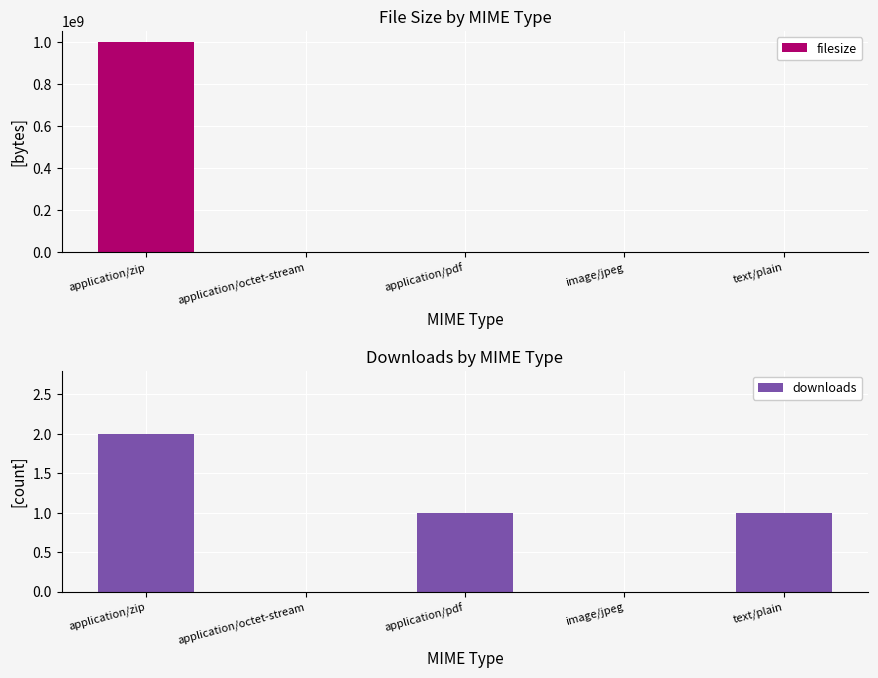

Does the chart contain stacked bars?

No